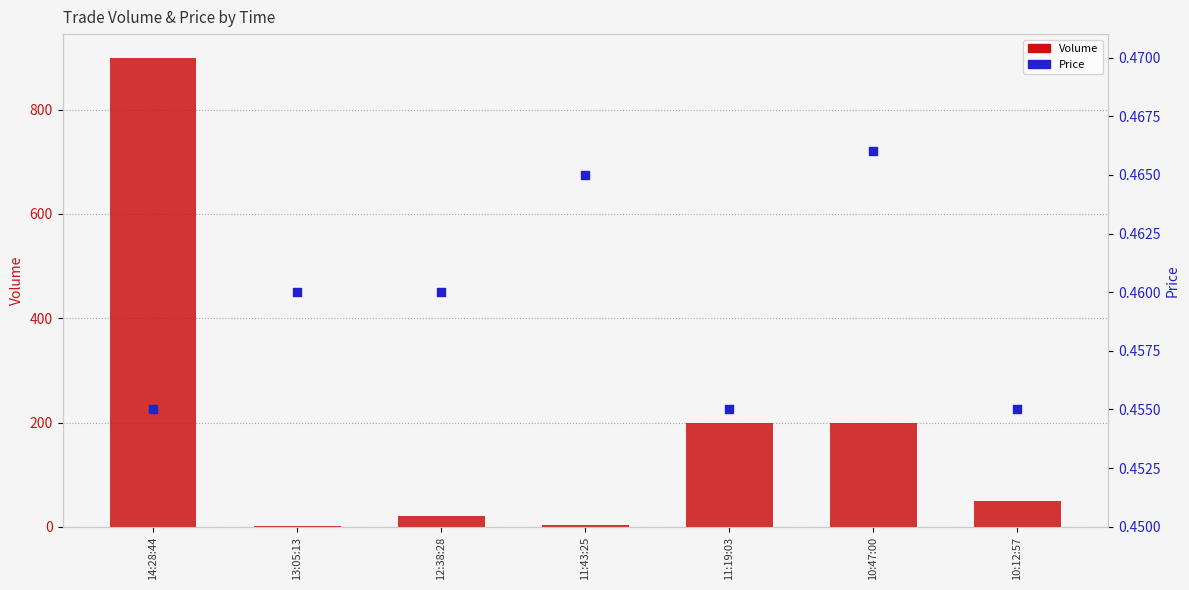

Which series has the widest spread of Y values?

Volume